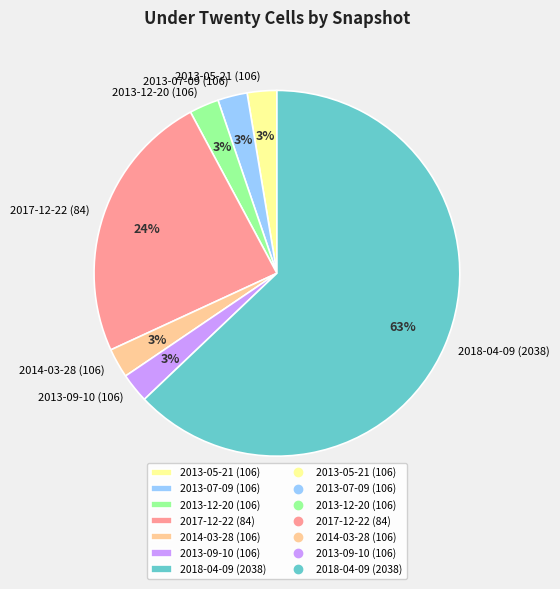

Does 2018-04-09 (2038) account for over 50% of the chart?

Yes